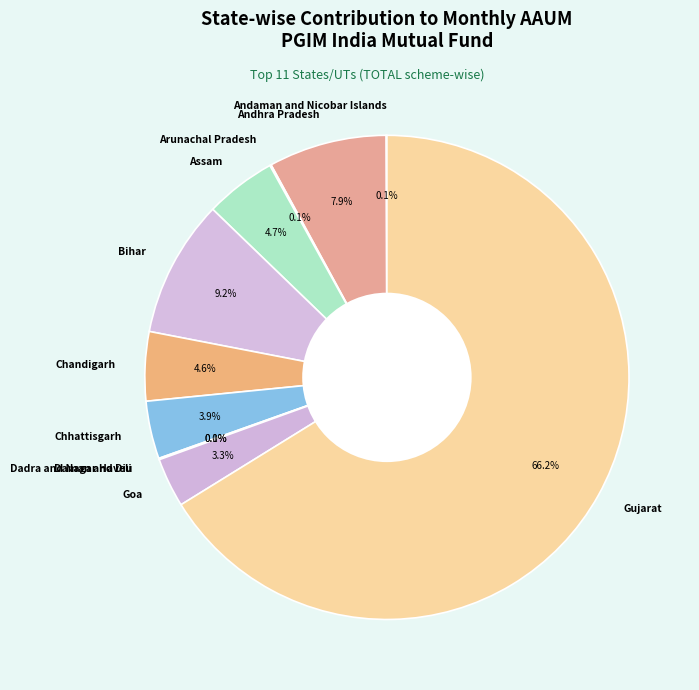

How much of the chart is everything except Bihar?

90.8%